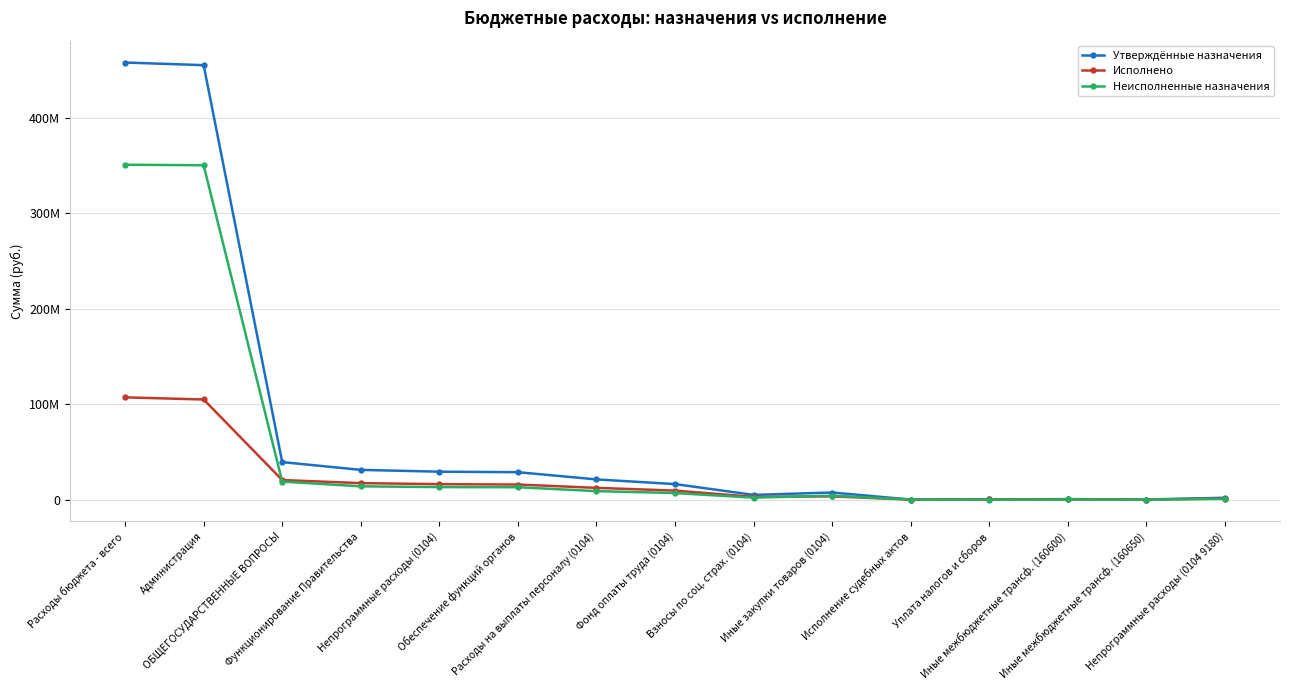

Does the chart have visible grid lines?

Yes